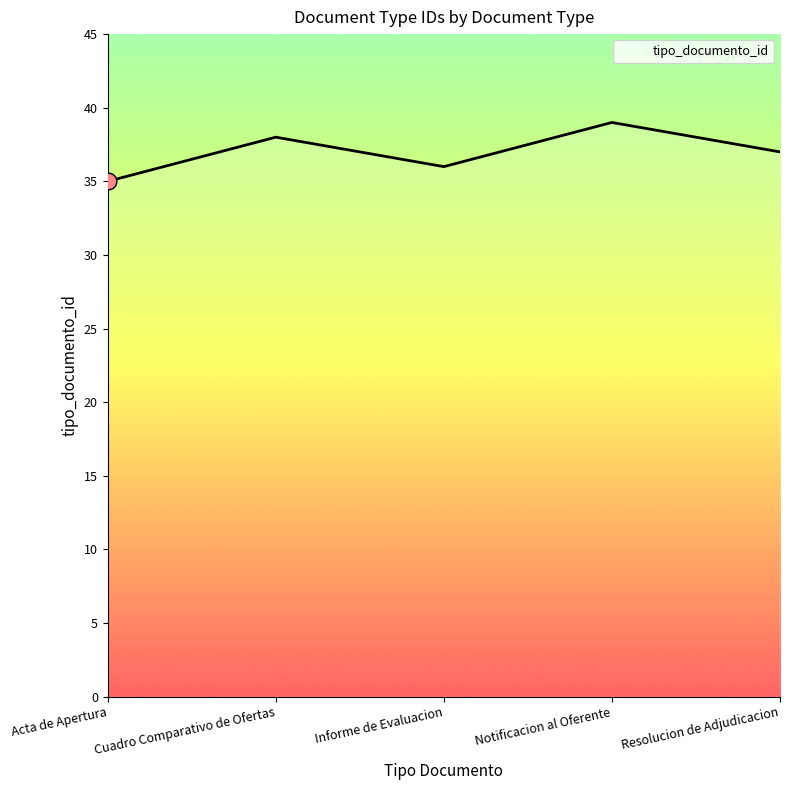

How many categories are shown in the chart?

5